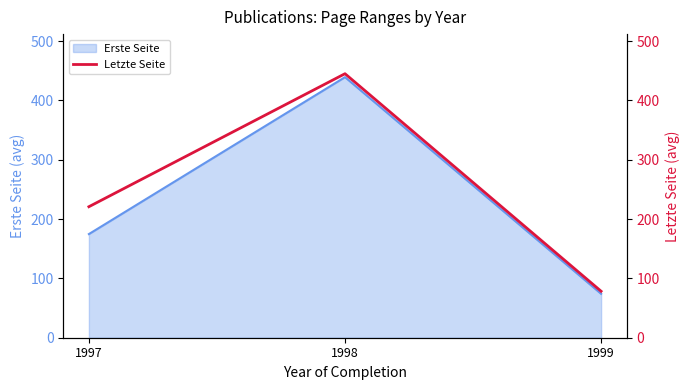

Reading left to right, what are all the values shown in this chart?

220.8	445.0	78.3